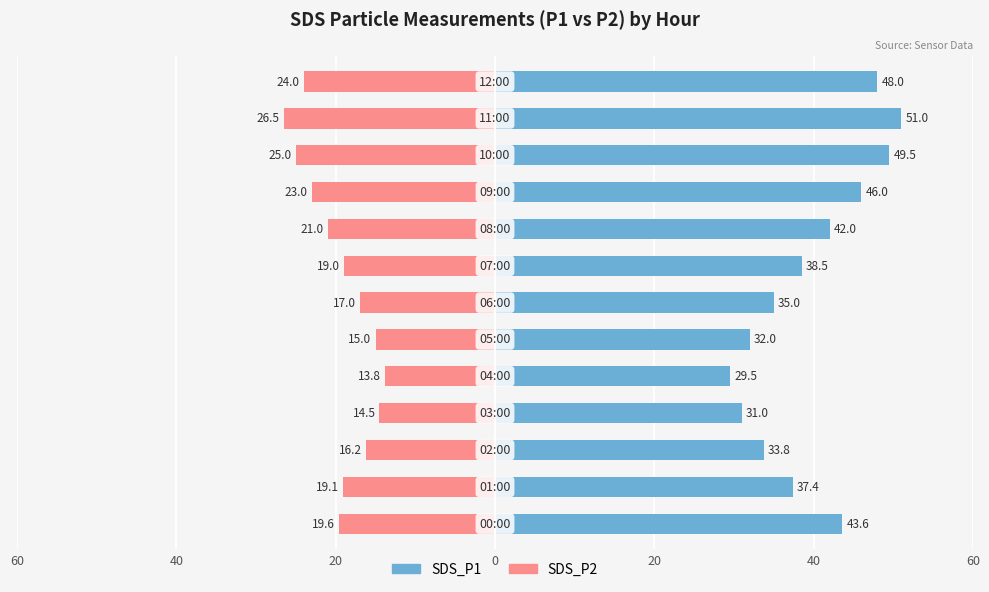

What is the value of the SDS_P2 bar at the 13th from the left?

-24.0